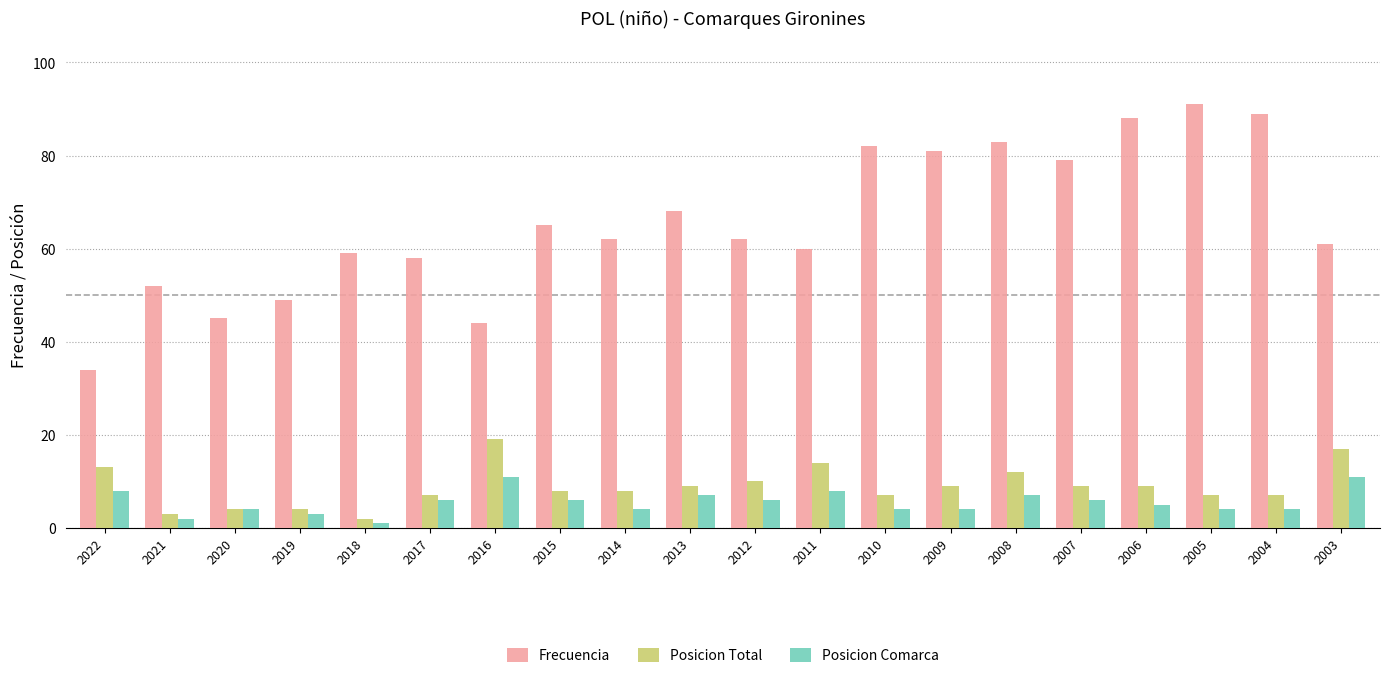

Is it true that Frecuencia equals 83 at 2008?

True